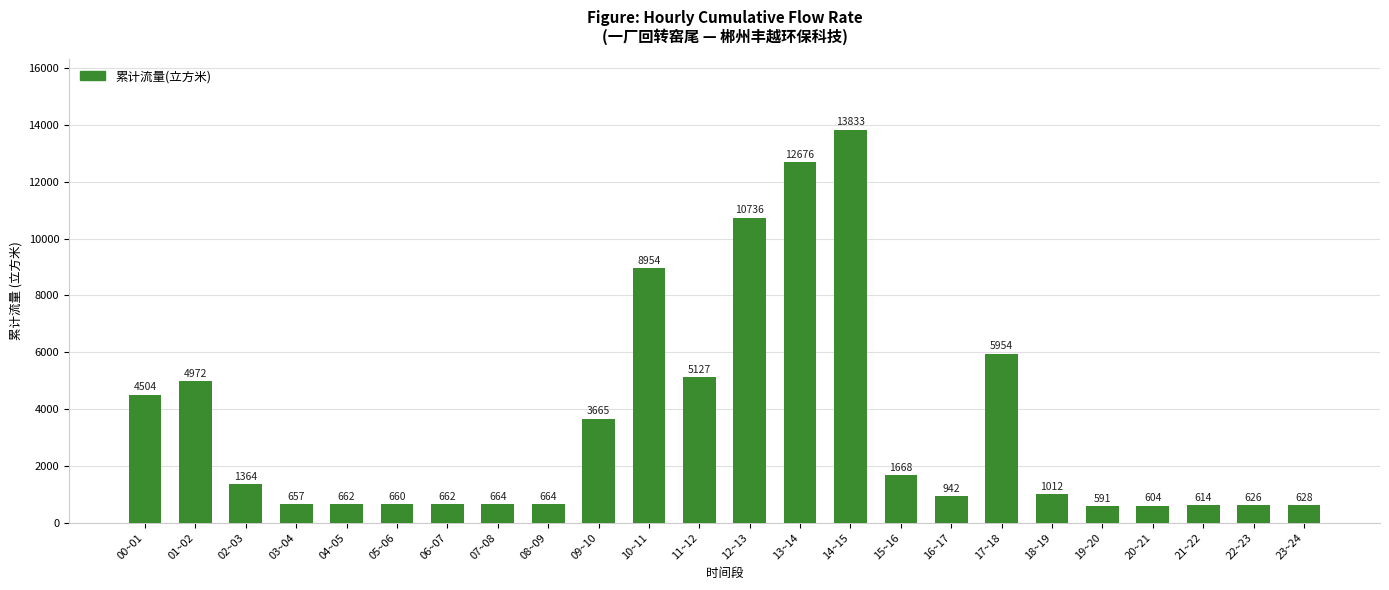

The chart shows a value of 1011.8 at 18~19. True or false?

True